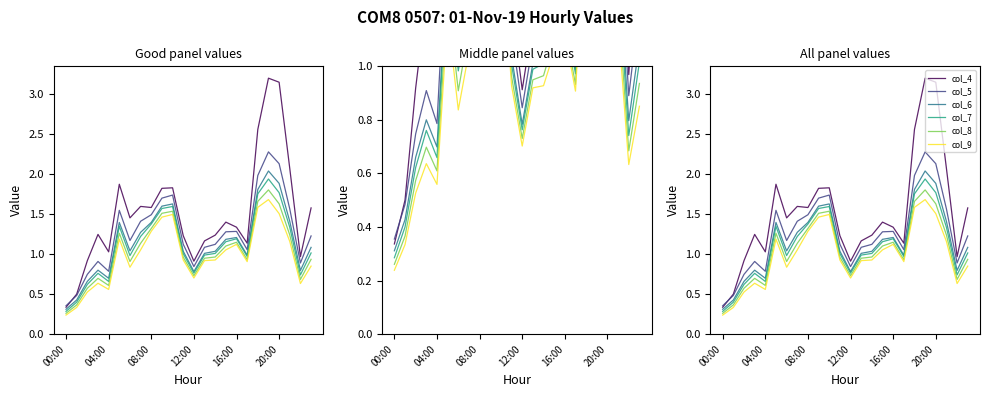

What is the value of the col_7 point at the 8th from the left?

1.2